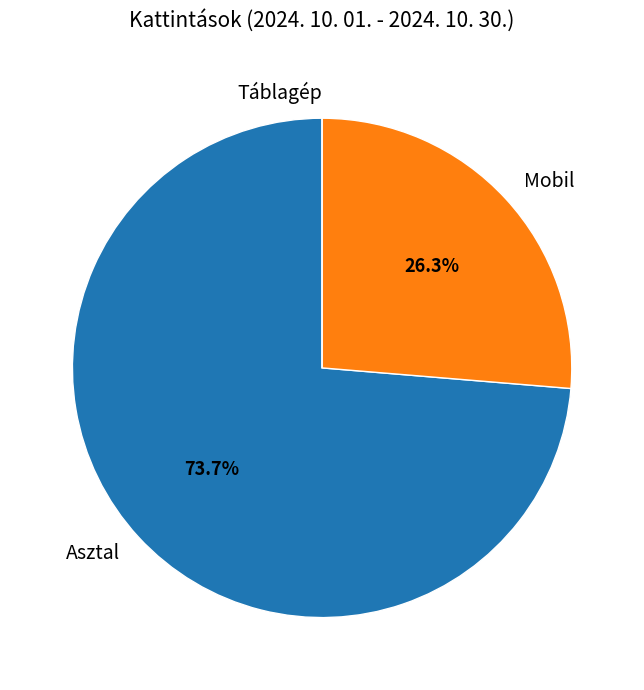

To the nearest percent, what is the difference between the largest and smallest slice percentages?

74%